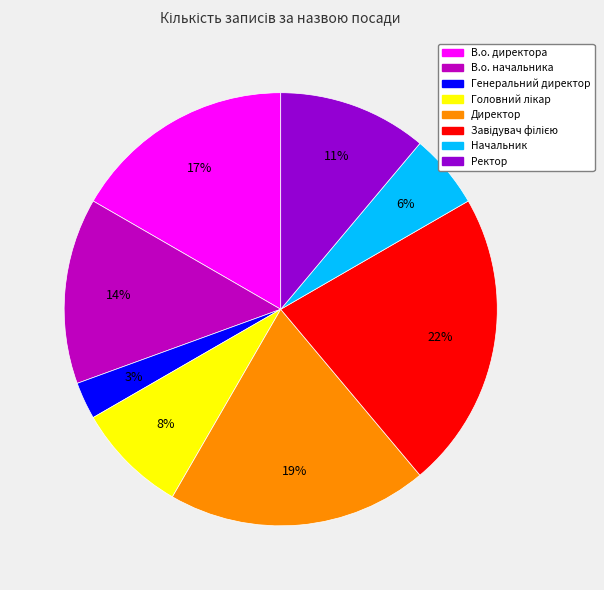

Combined, do Ректор and В.о. начальника account for over 50%?

No